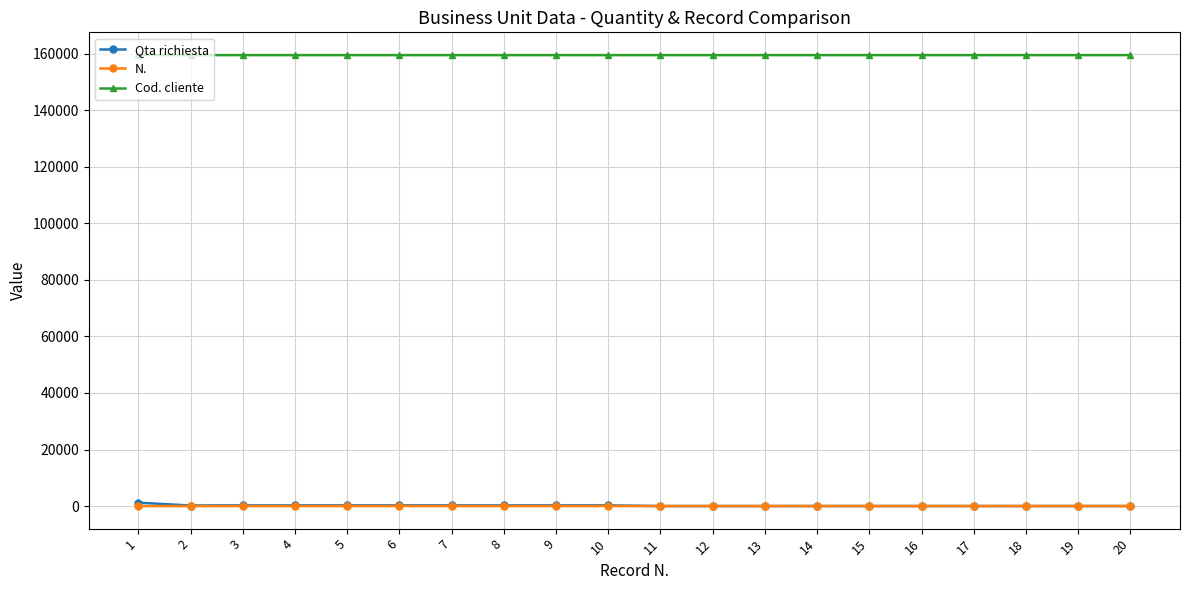

Which series has the largest total across all categories?

Cod. cliente